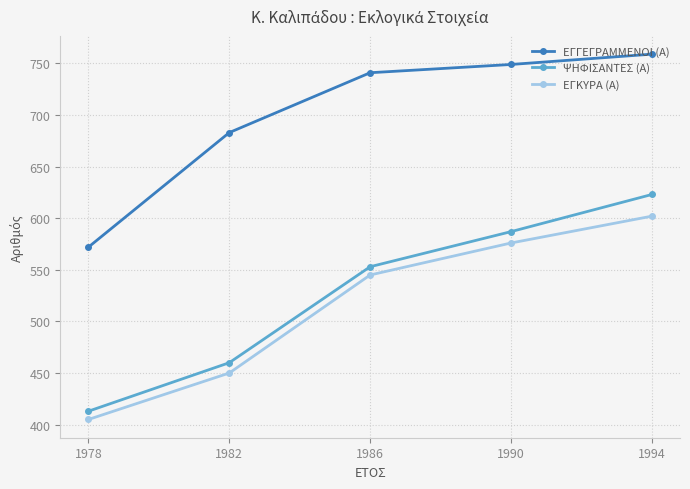

True or false: ΨΗΦΙΣΑΝΤΕΣ (Α) and ΕΓΓΕΓΡΑΜΜΕΝΟΙ (Α) intersect in this chart.

False